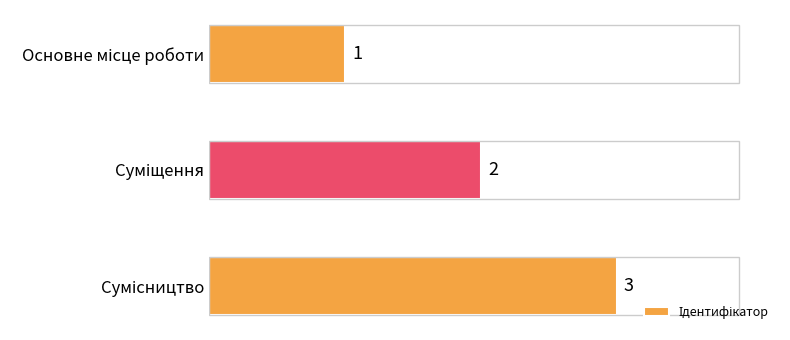

Count the values in the range 1 to 3.

3